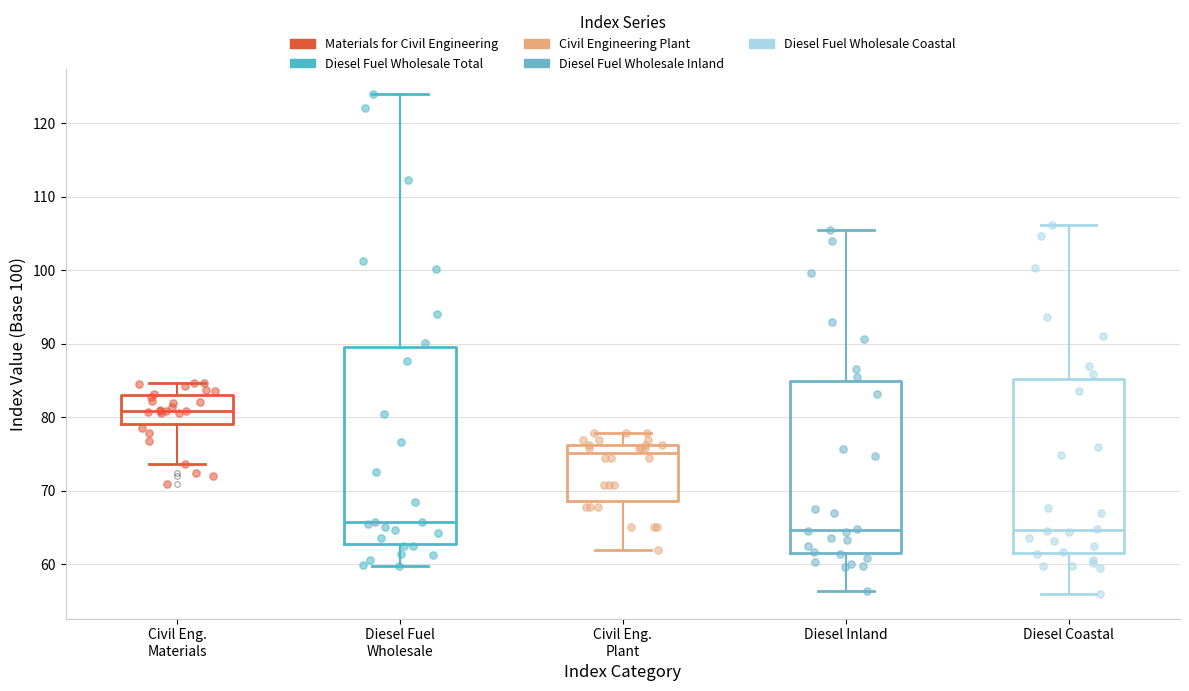

Which box is the tallest, from its lower edge to its upper edge?

Diesel Fuel Wholesale